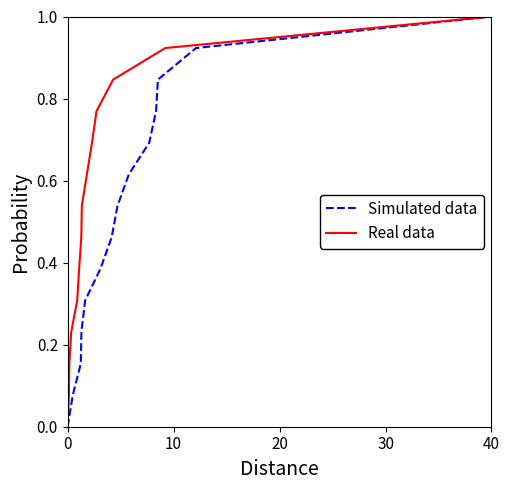

True or false: Simulated data has a value of 1.3 at 40.

False